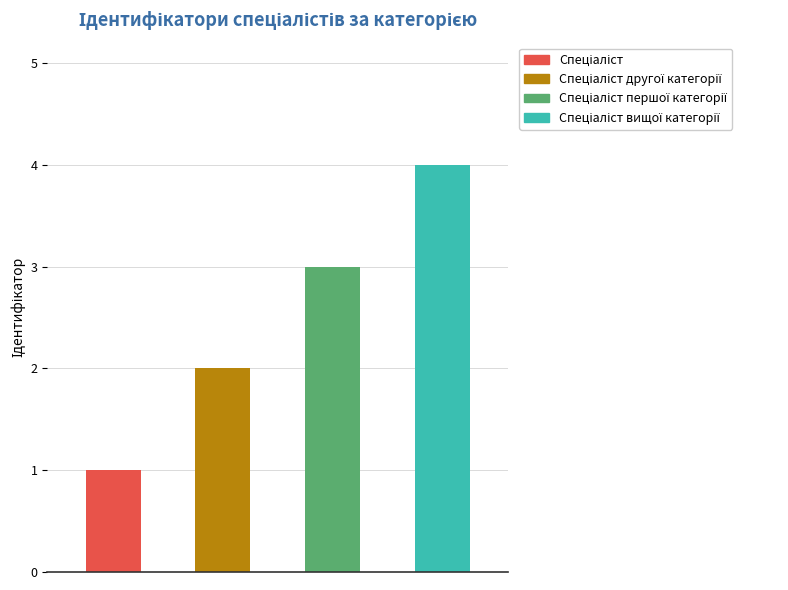

What is the value of the 1st bar from the left?

1